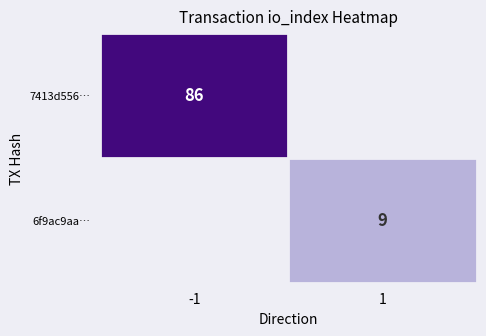

True or false: 7413d556… has a value of 60 at -1.

False